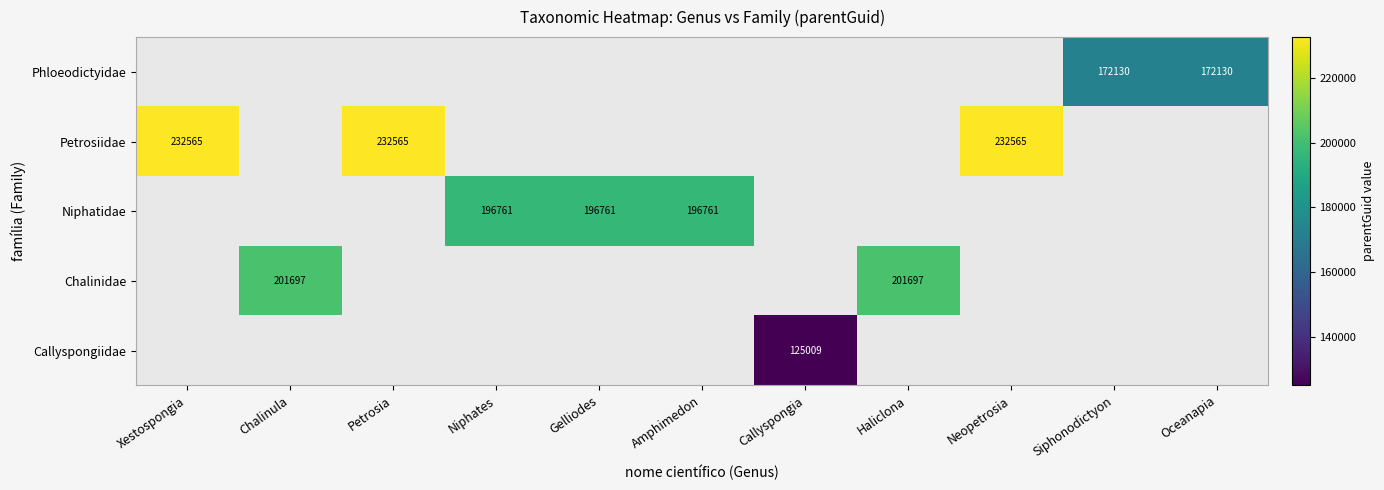

At which category does the chart reach its minimum across all series?

Callyspongia